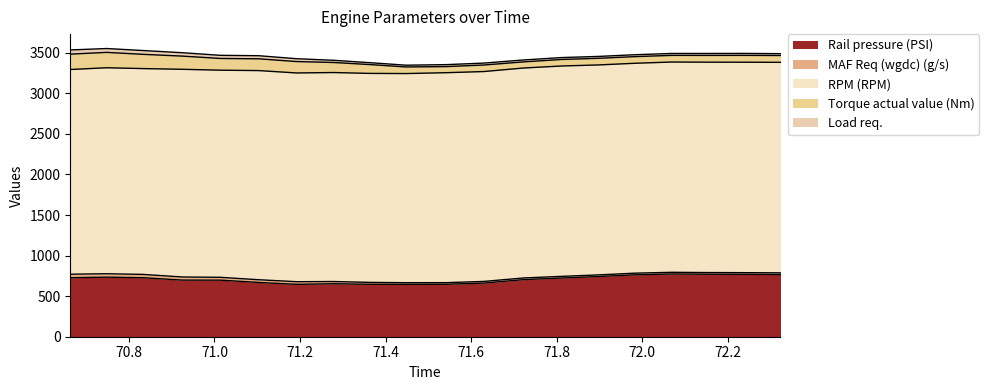

What is the difference between the Torque actual value (Nm) values at 72.069 and 70.663?

107.8